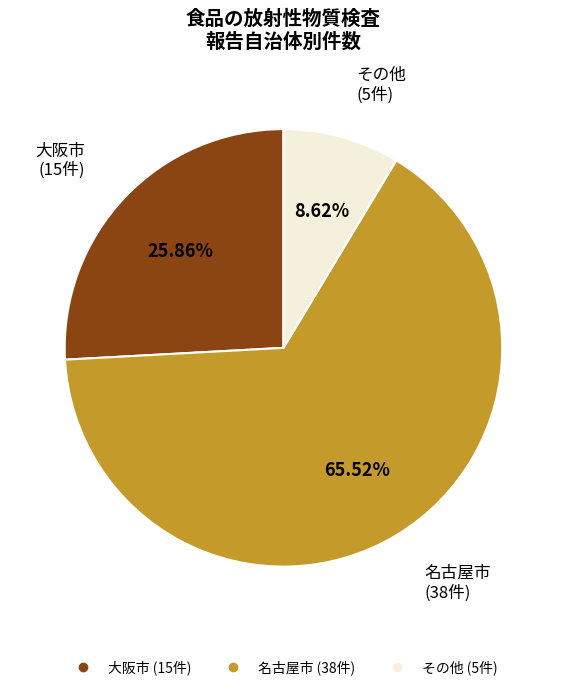

To the nearest percent, what is the average slice percentage?

33%